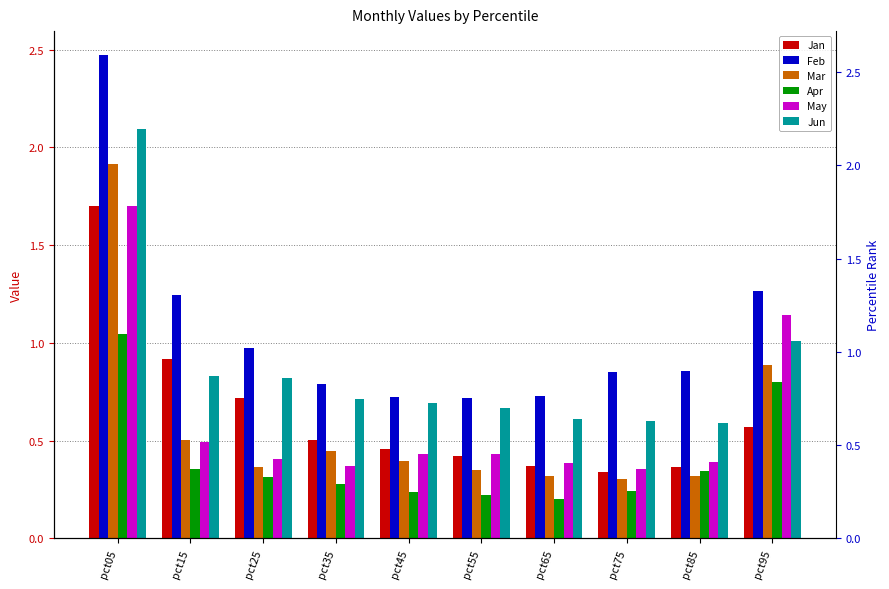

What is the total value across all series at pct25?

3.6